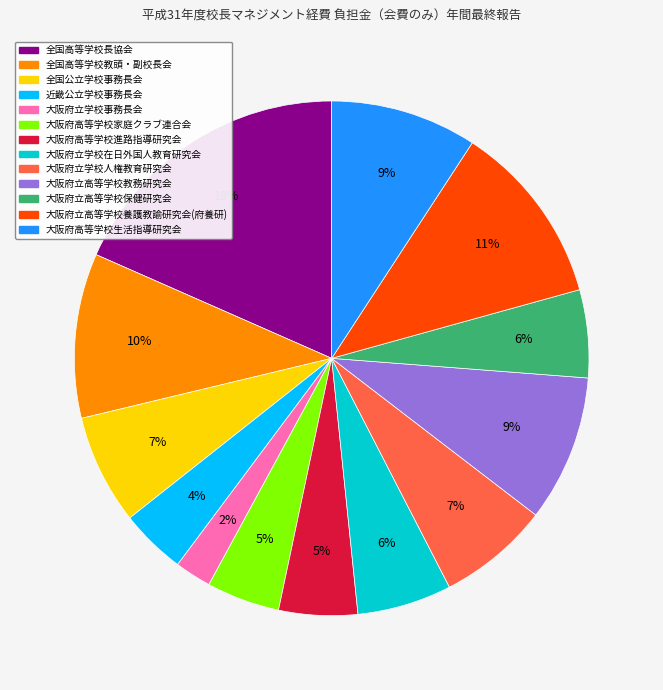

What is the largest slice in the pie chart?

全国高等学校長協会